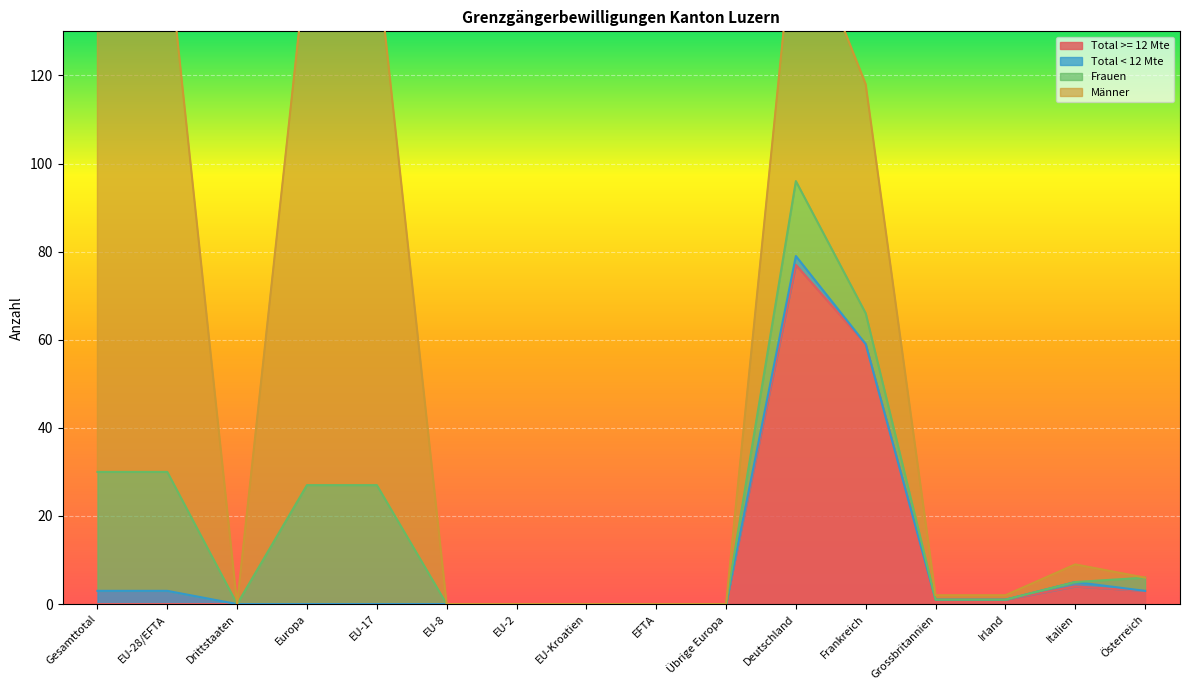

At which category does the chart reach its peak across all series?

Gesamttotal